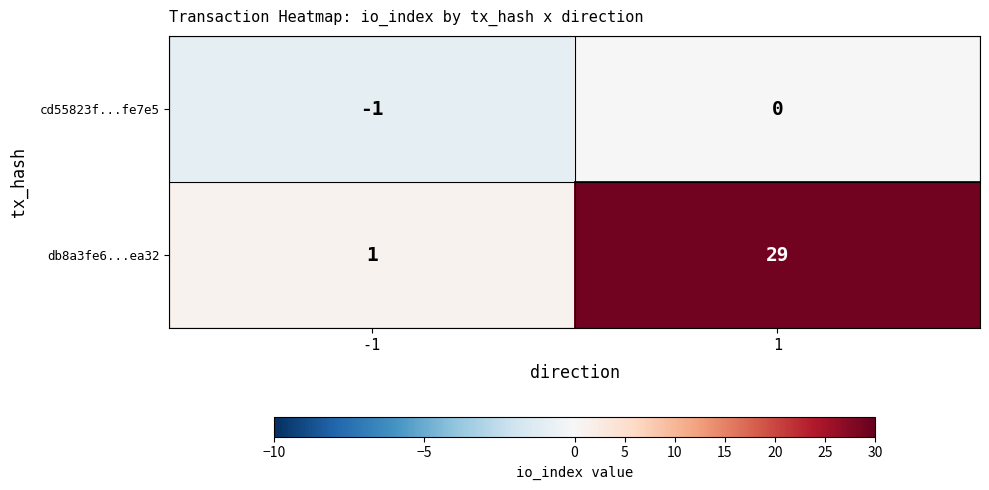

At 1, list the series in order from largest to smallest.

db8a3fe6...ea32, cd55823f...fe7e5